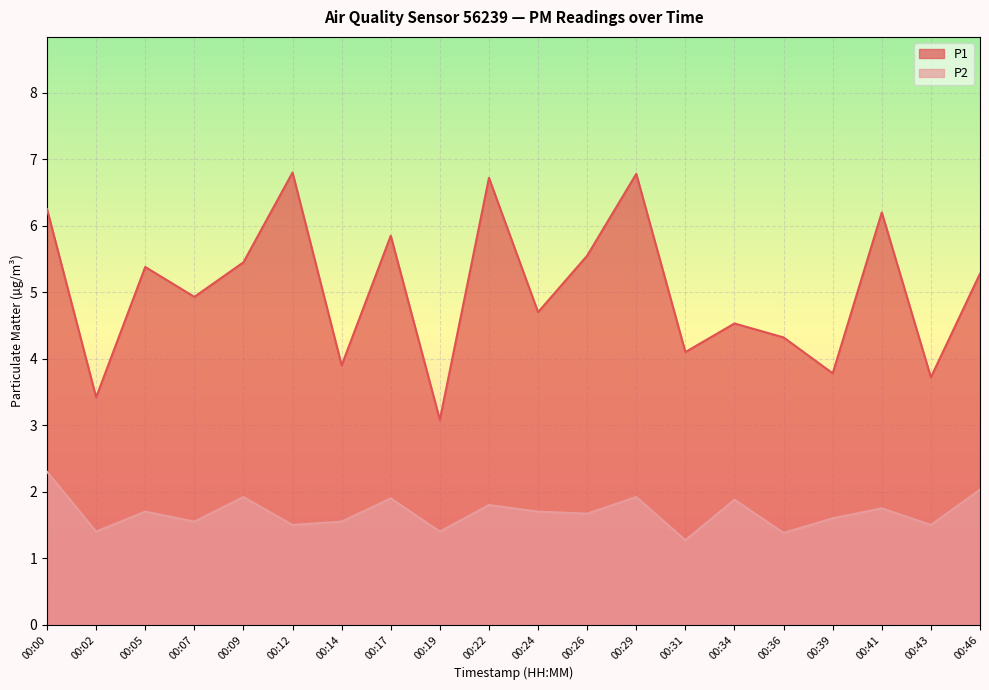

Which series has the largest total across all categories?

P1